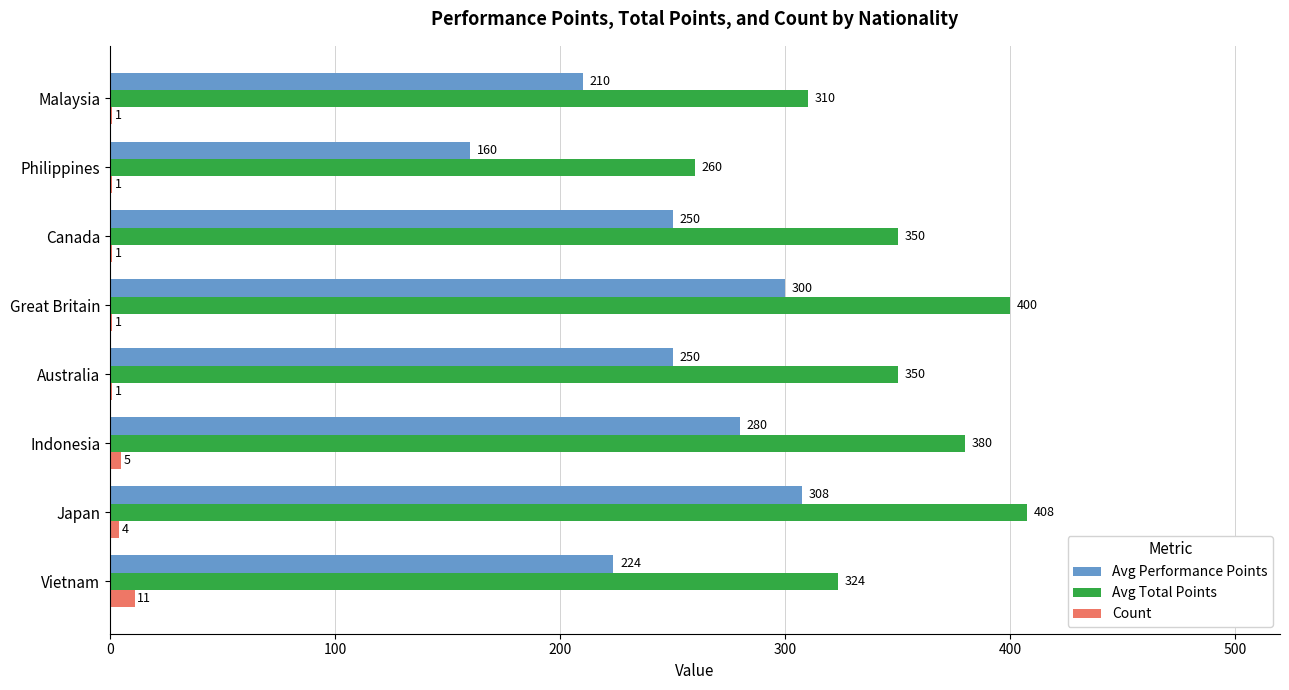

Where is Count nearest to the value 6?

Indonesia